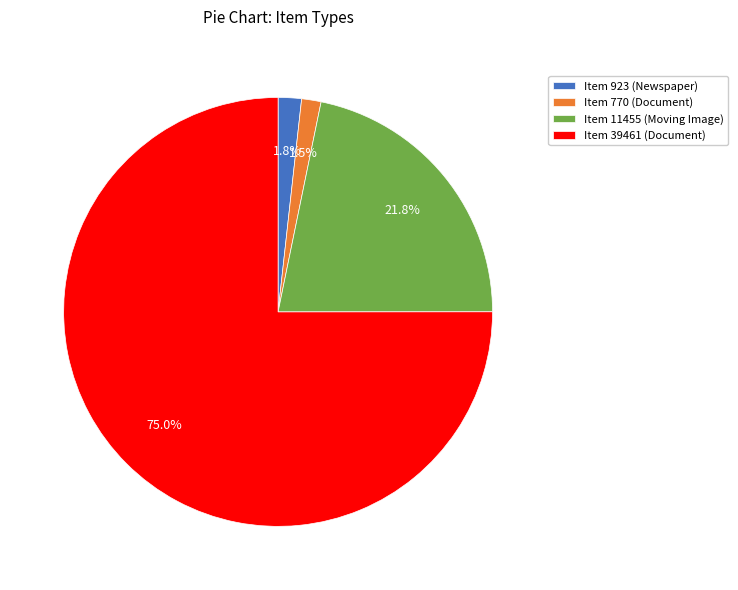

Do Item 39461 (Document) and Item 923 (Newspaper) together represent more than half of the pie?

Yes